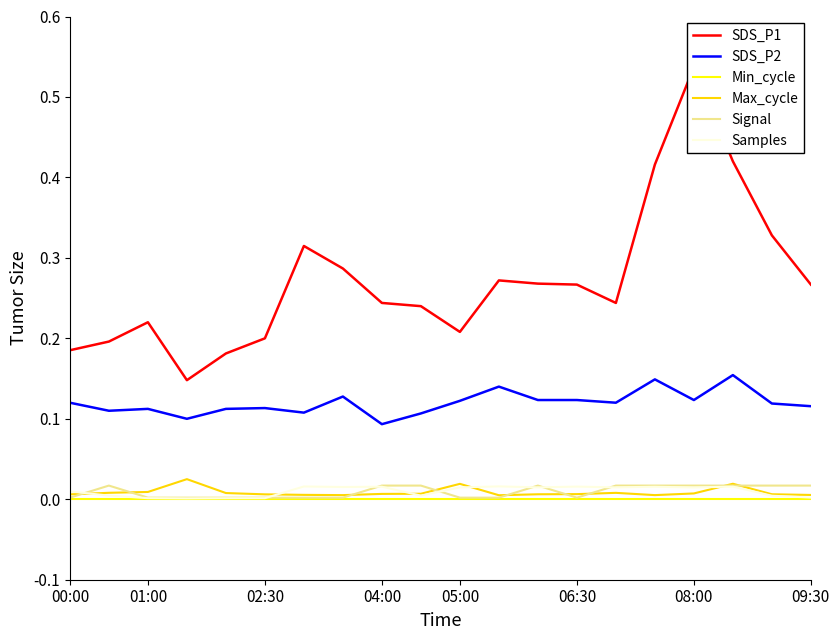

True or false: Min_cycle and SDS_P2 cross at least once.

False